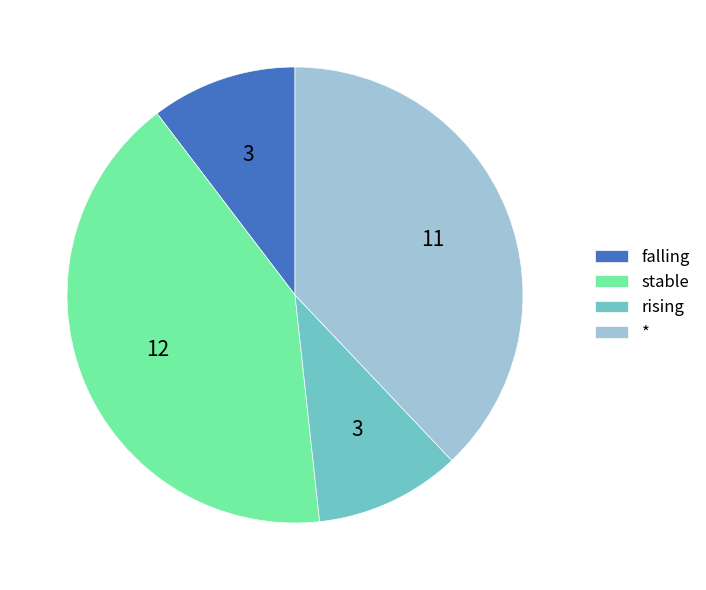

Approximately how many times larger is the value at falling compared to rising?

1.0